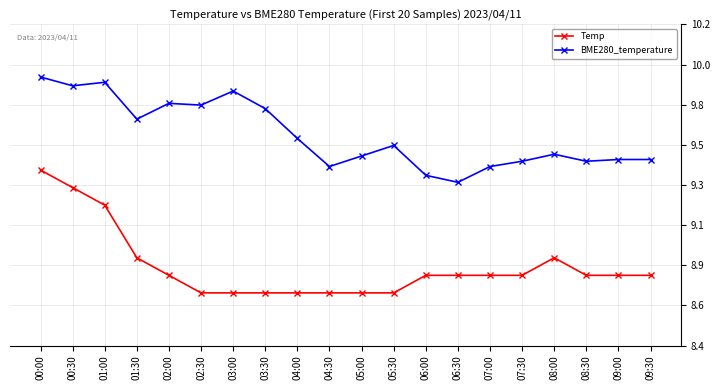

True or false: BME280_temperature and Temp cross at least once.

False